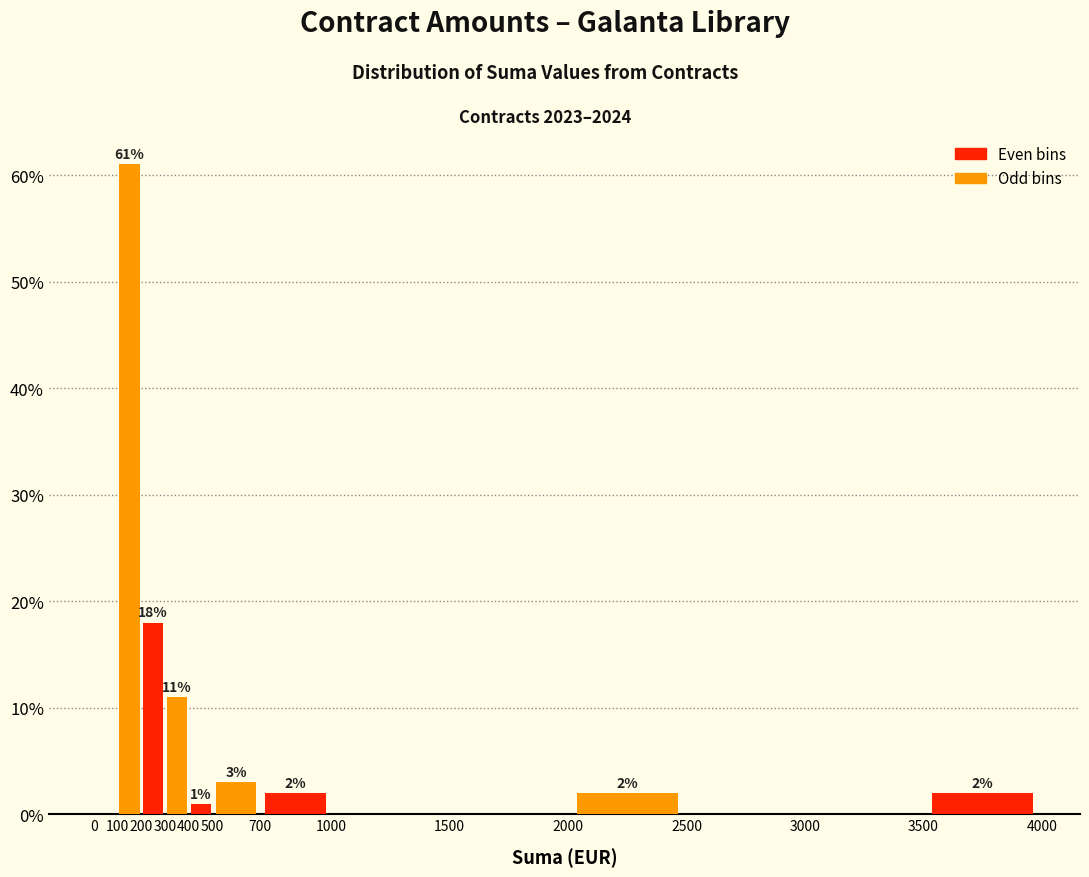

Over which range of the x-axis is the bar tallest?

100 to 200